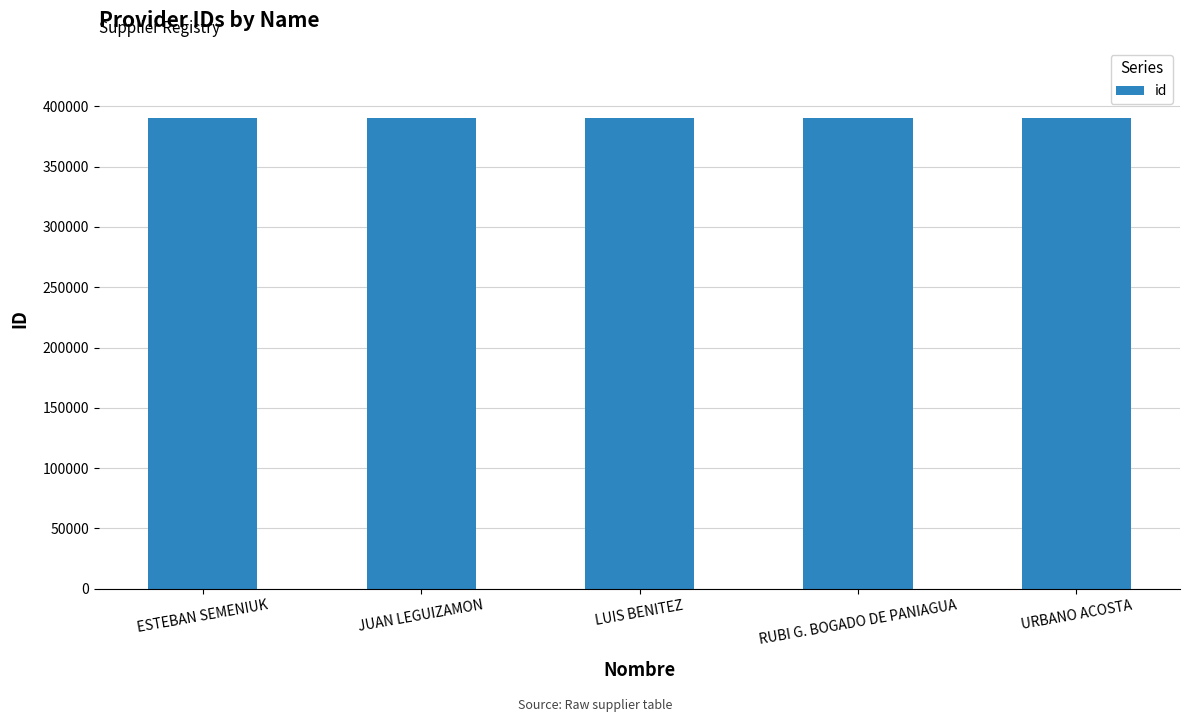

How many categories are shown in the chart?

5